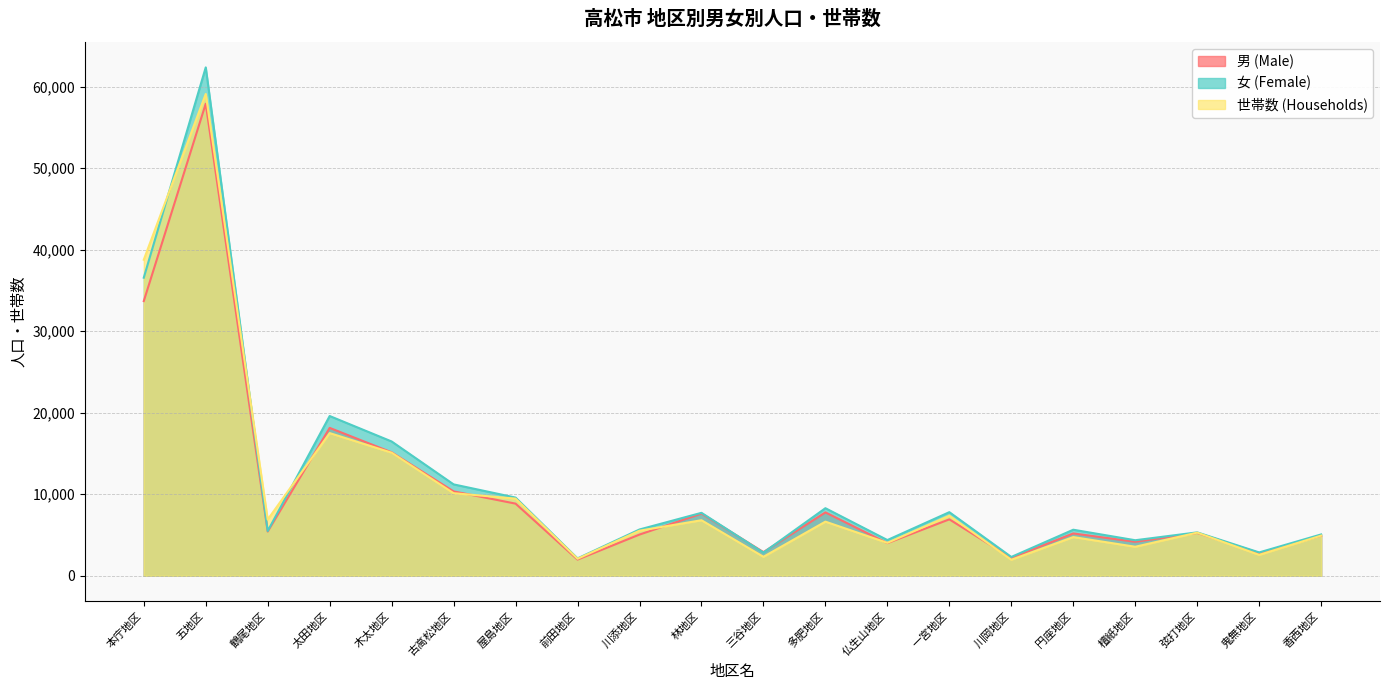

At which label does 男 (Male) first exceed 5423?

本庁地区